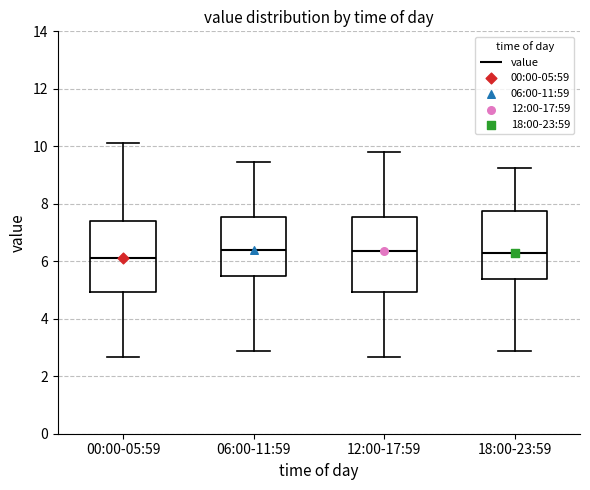

Where does the median line of the box for 12:00-17:59 sit on the y-axis? The values are not printed on the chart, so give them approximately, as read against the axis.

6.4